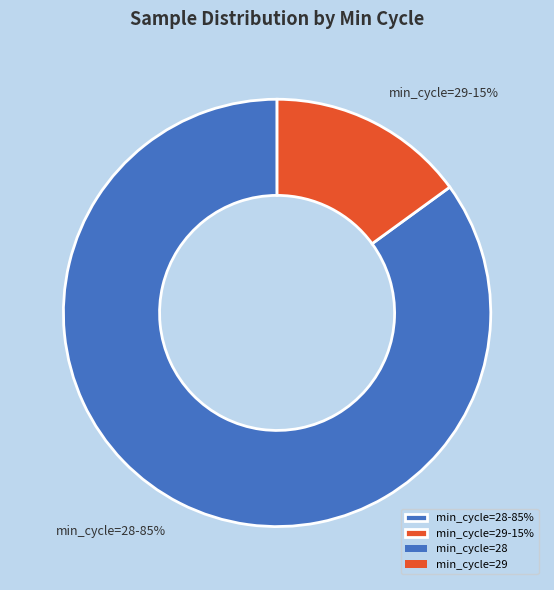

How many slices are in this pie chart?

2